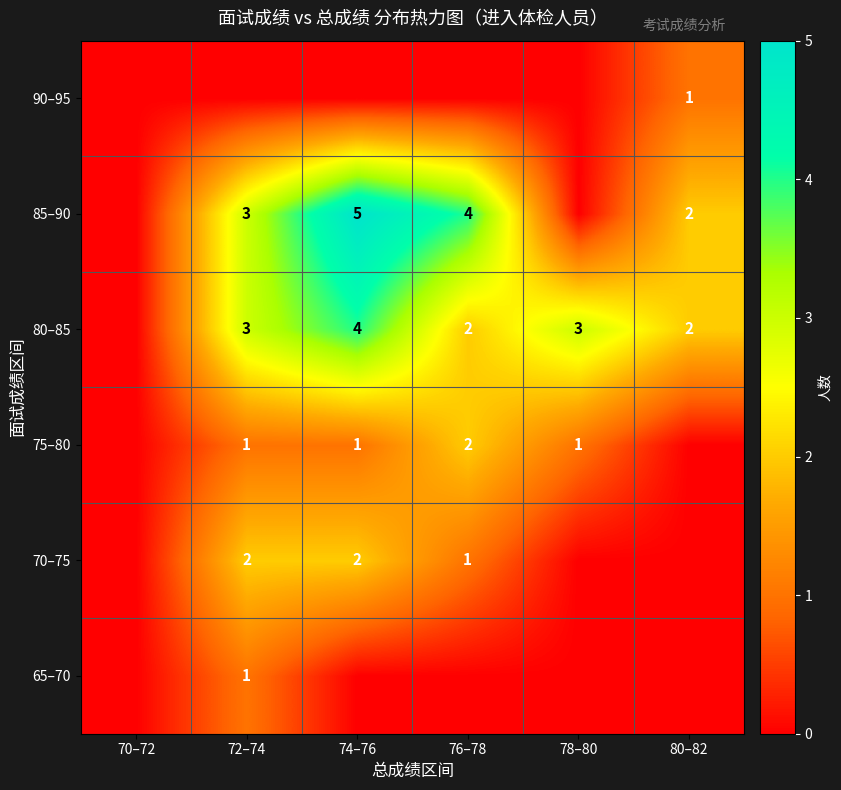

The value of 75–80 at 78–80 is 1. True or false?

True